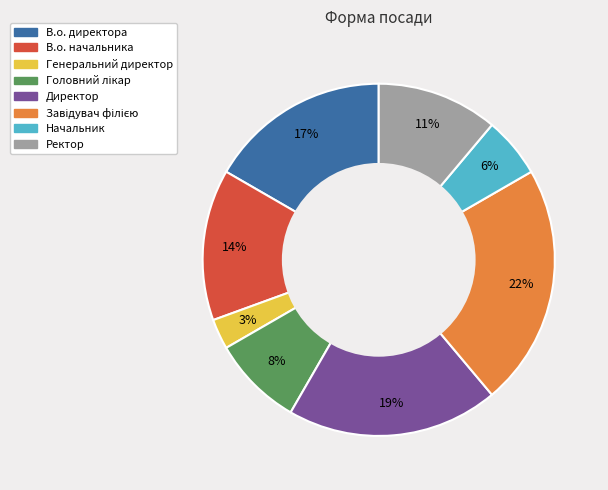

How many segments does this pie chart have?

8